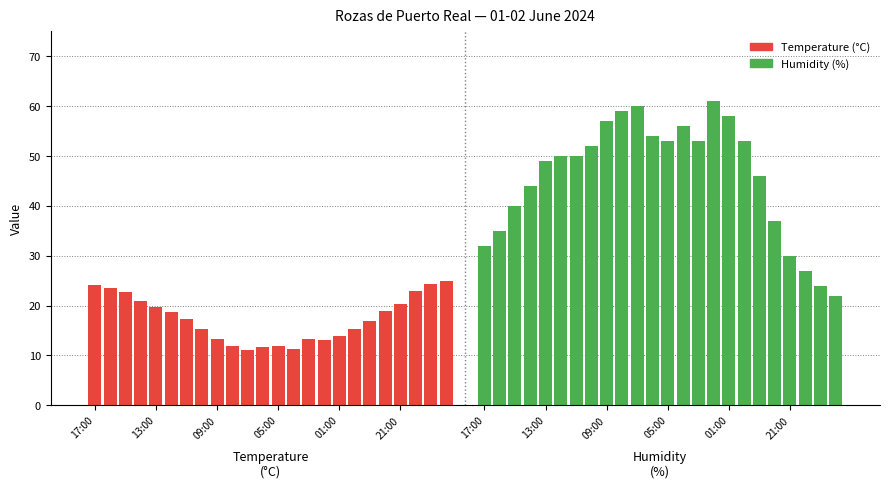

What are all the series names shown in the legend?

Temperature (°C), Humidity (%)